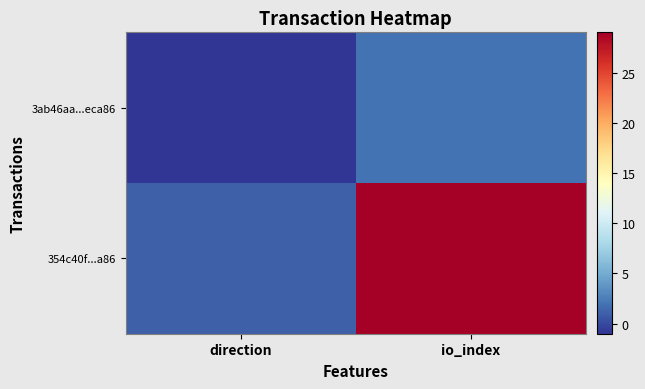

Rank the series by their average value, from highest to lowest.

354c40f...a86, 3ab46aa...eca86